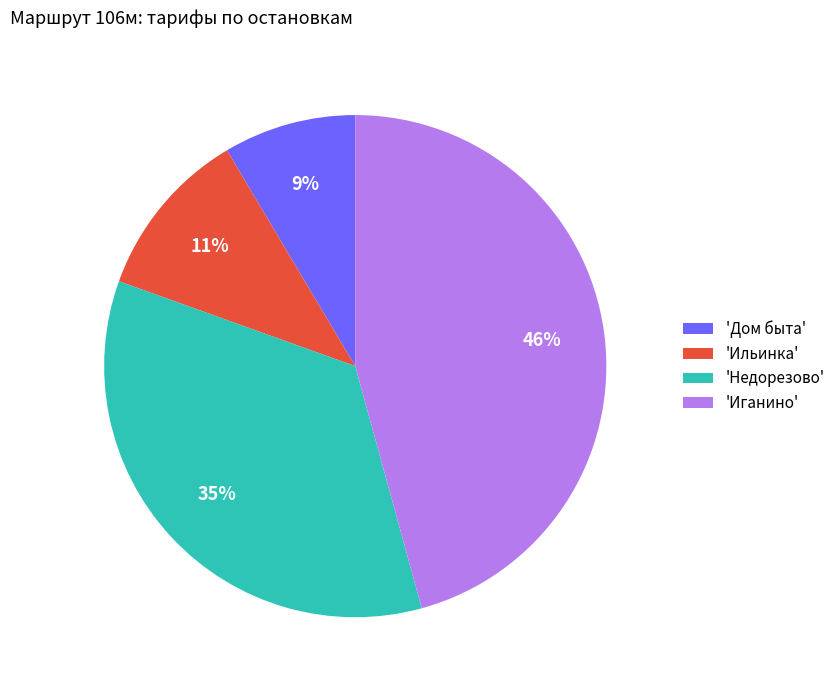

What is the ratio of the value at 'Дом быта' to the value at 'Ильинка'?

0.8